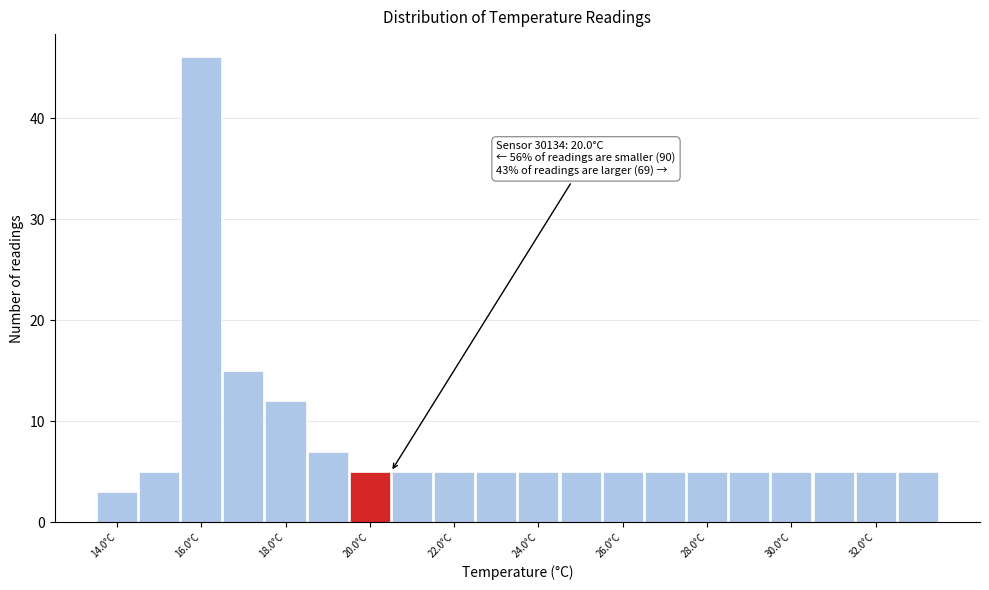

Over which range of the x-axis is the bar tallest?

15.5 to 16.5